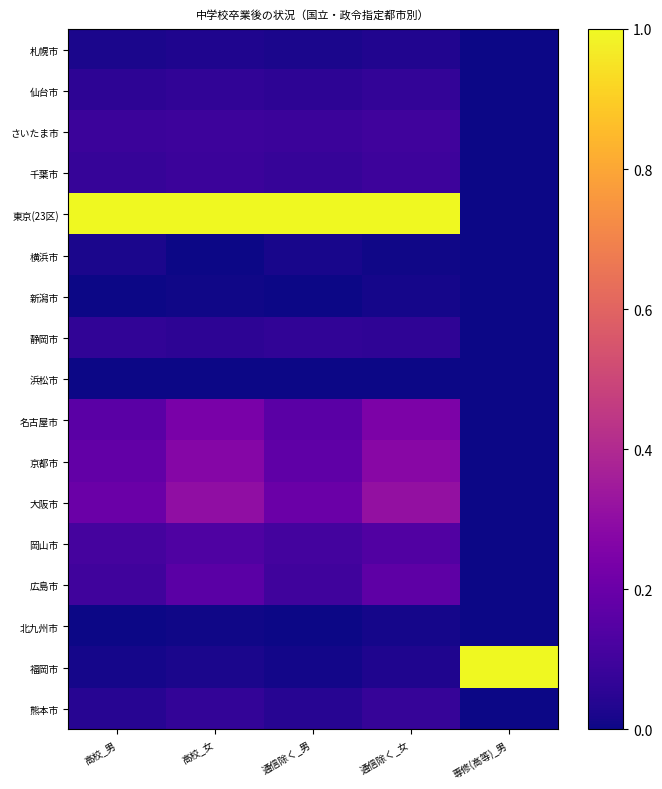

How many distinct data groups are displayed?

17